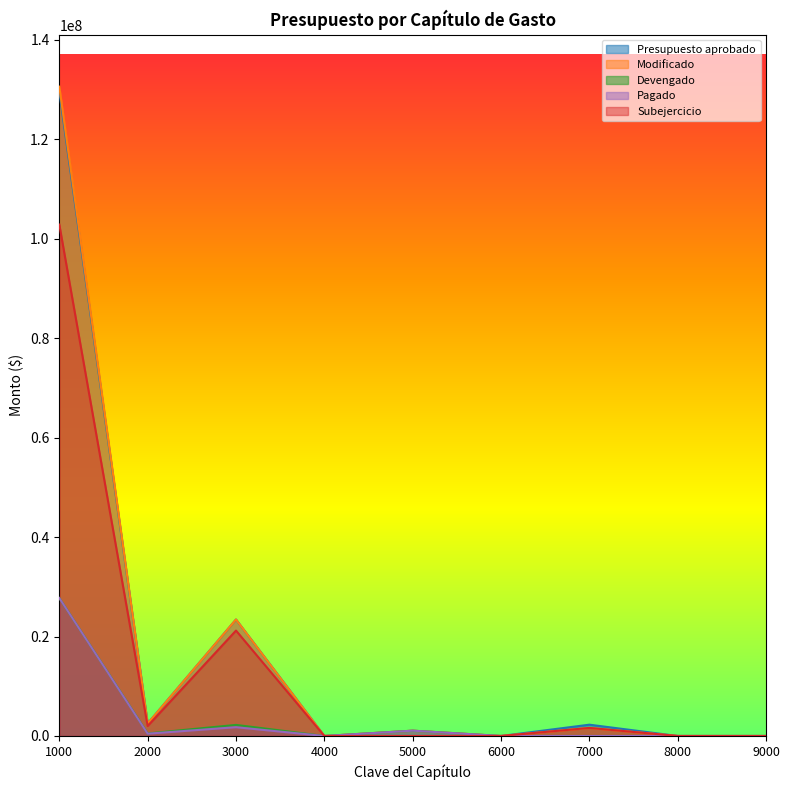

At which category is the sum across all series the highest?

1000